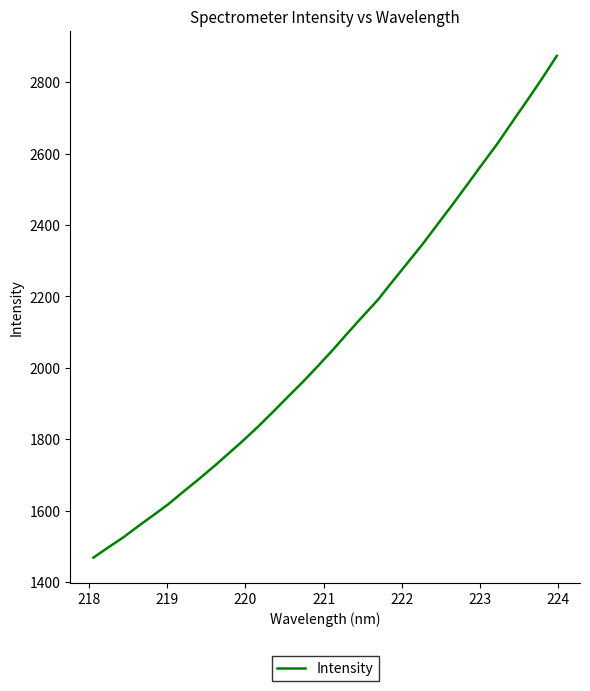

What is the maximum value shown in the chart?

2874.0